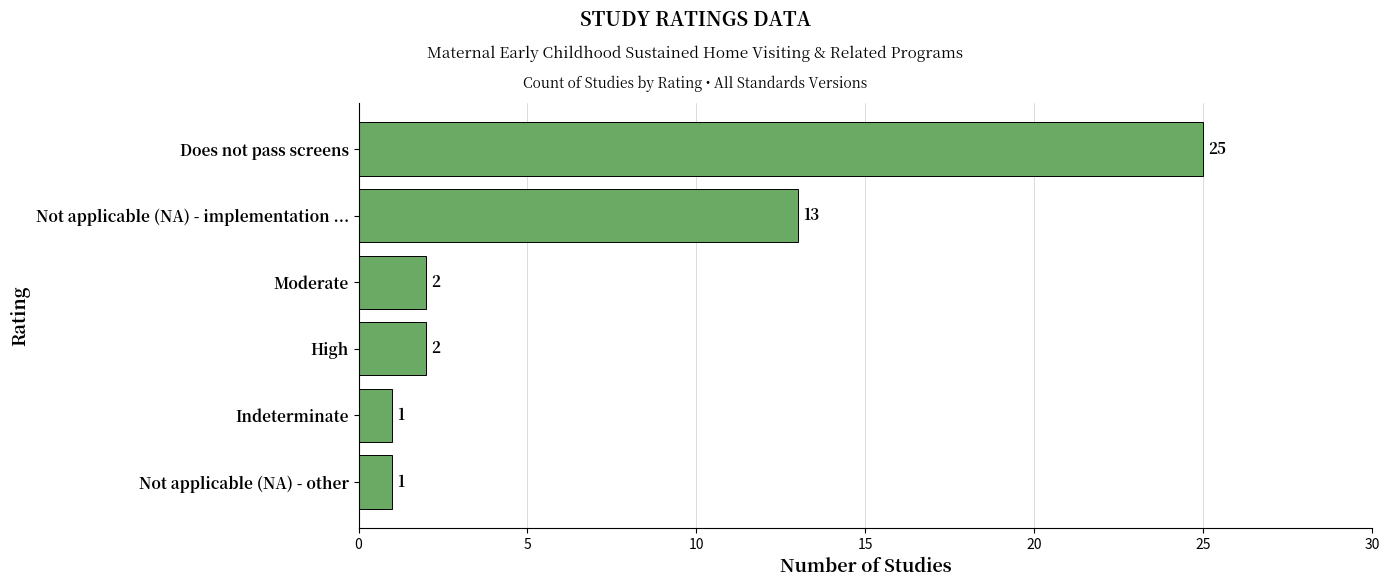

What is the difference between the maximum and minimum values?

24